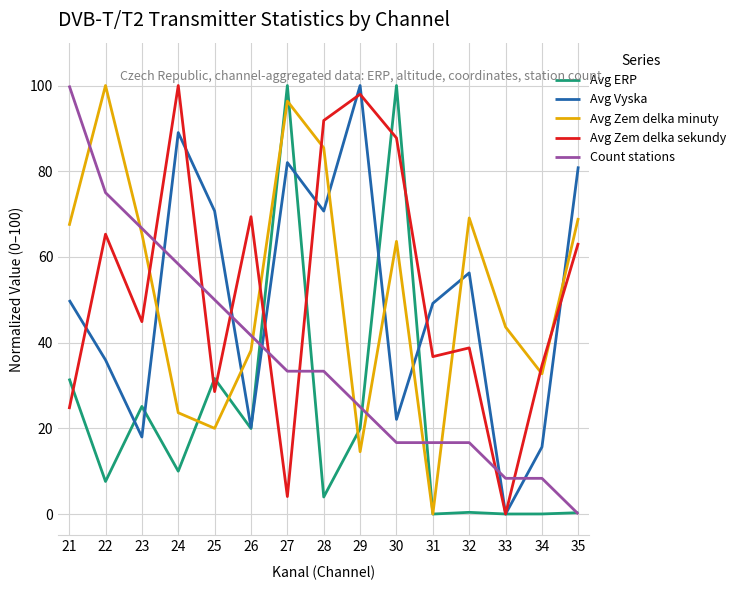

How many interior local peaks does the Avg Zem delka minuty series have?

4